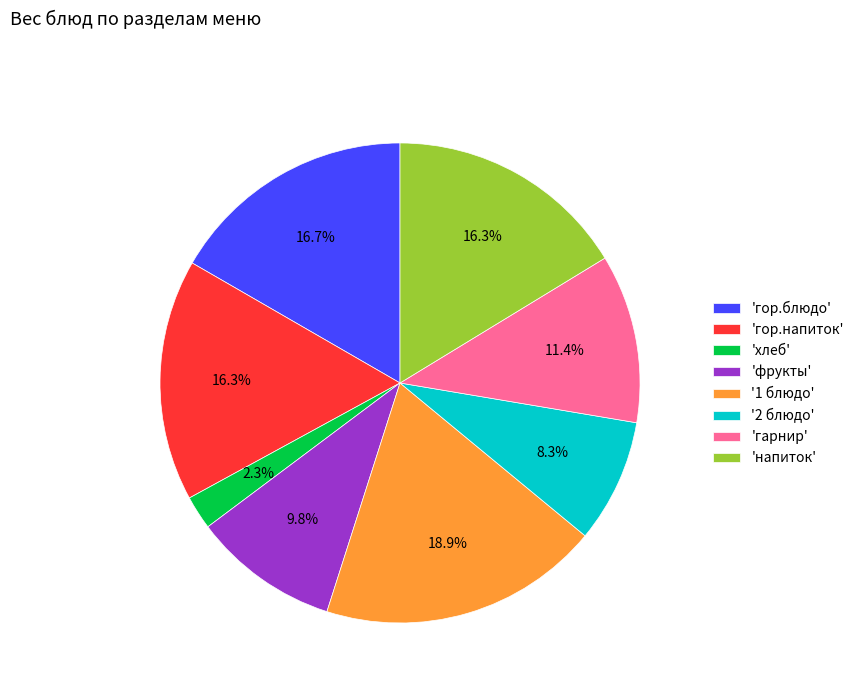

Between 'фрукты' and 'гор.блюдо', which is larger?

'гор.блюдо'